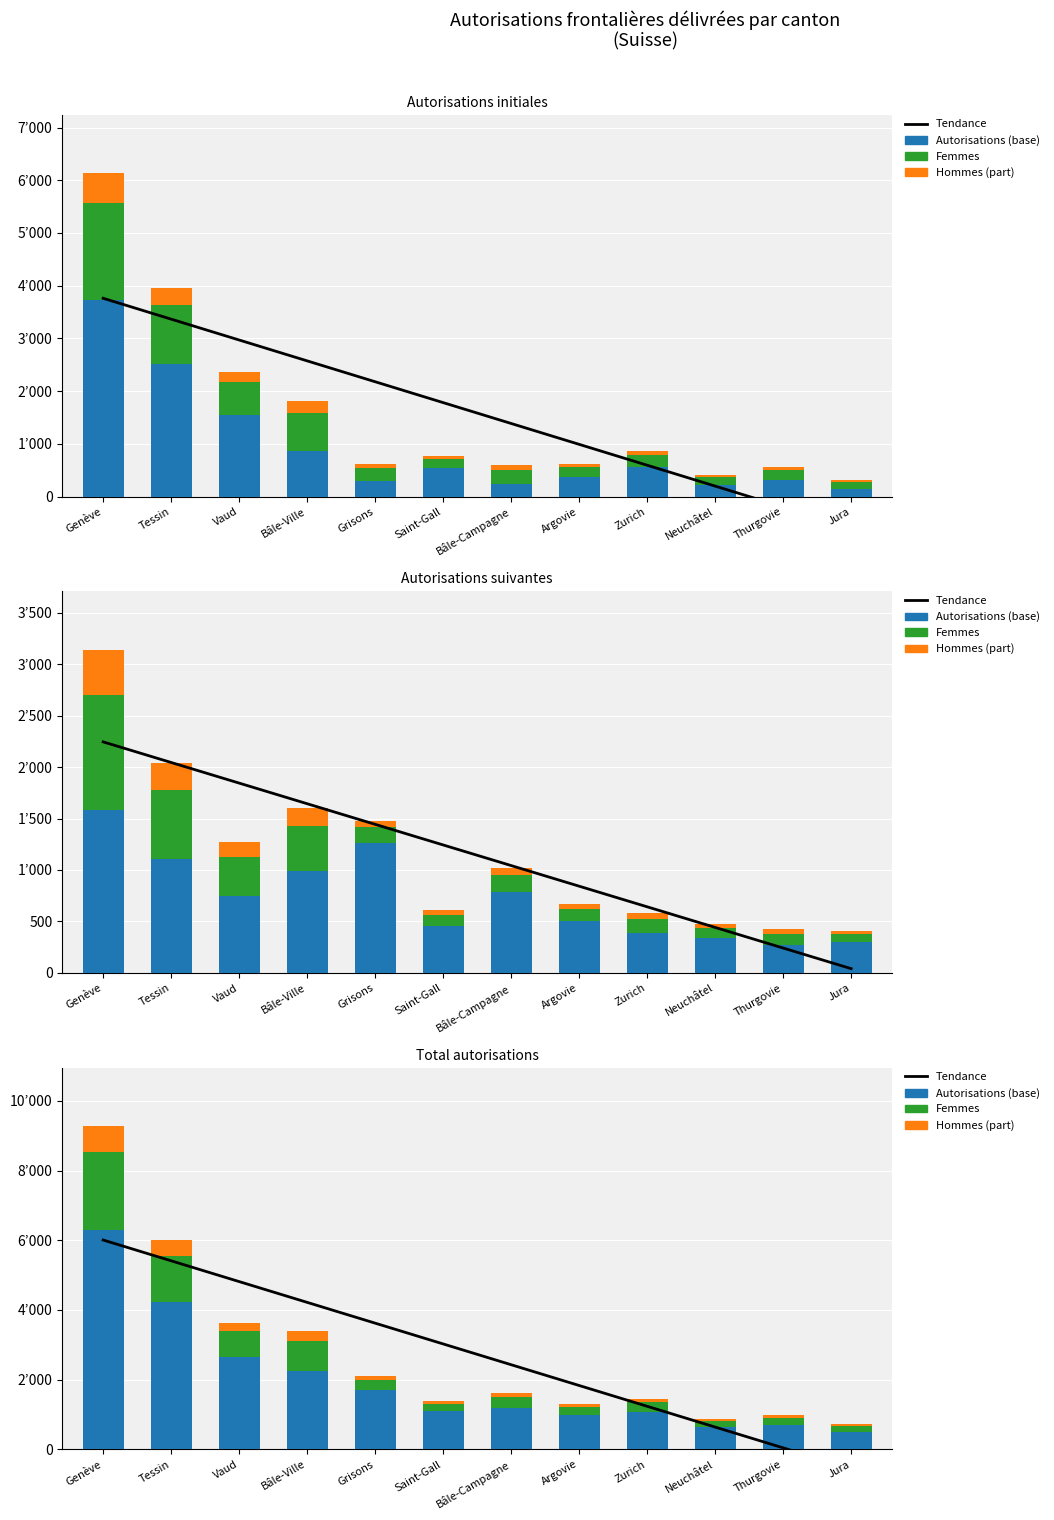

The value of Autorisations (base) at Argovie is 477.2. True or false?

False